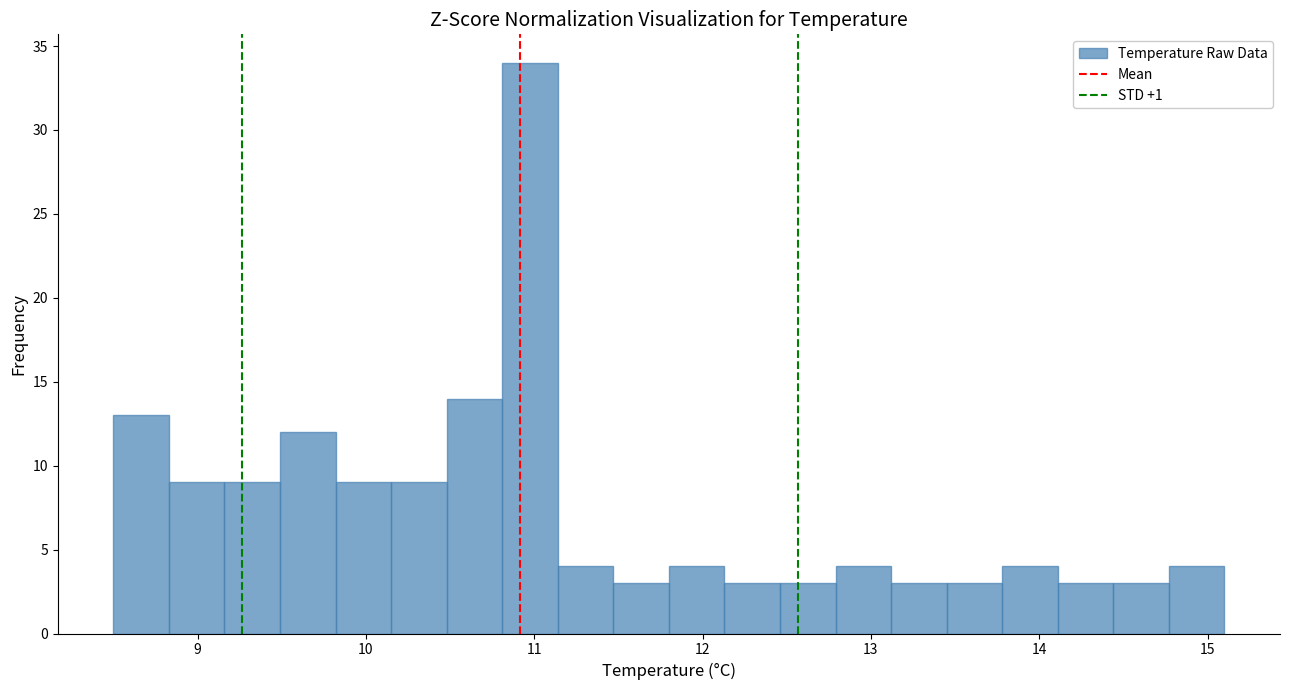

Read against the x-axis, roughly where is the centre of the tallest bar?

11.0